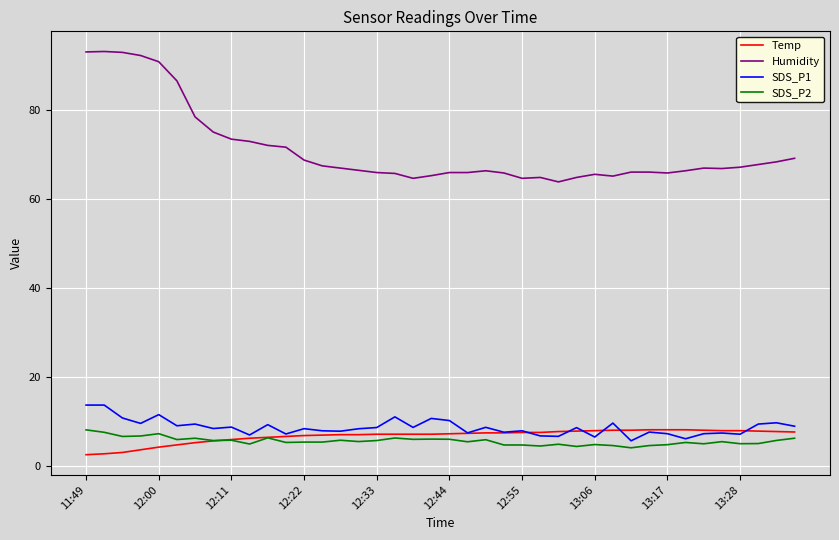

Which series has the largest range (max minus min)?

Humidity